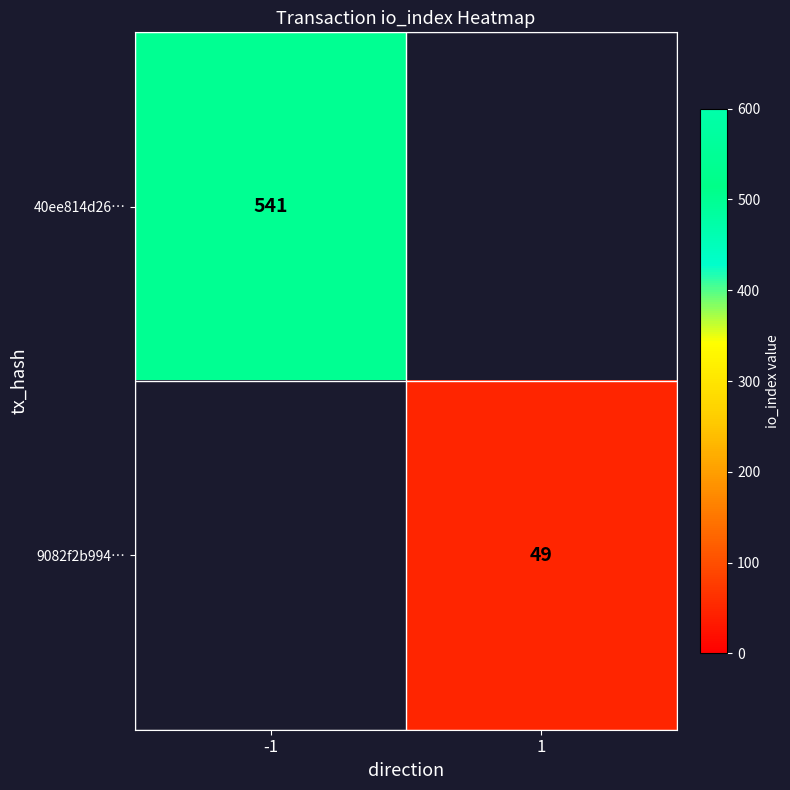

What is the maximum value shown in the chart?

541.0